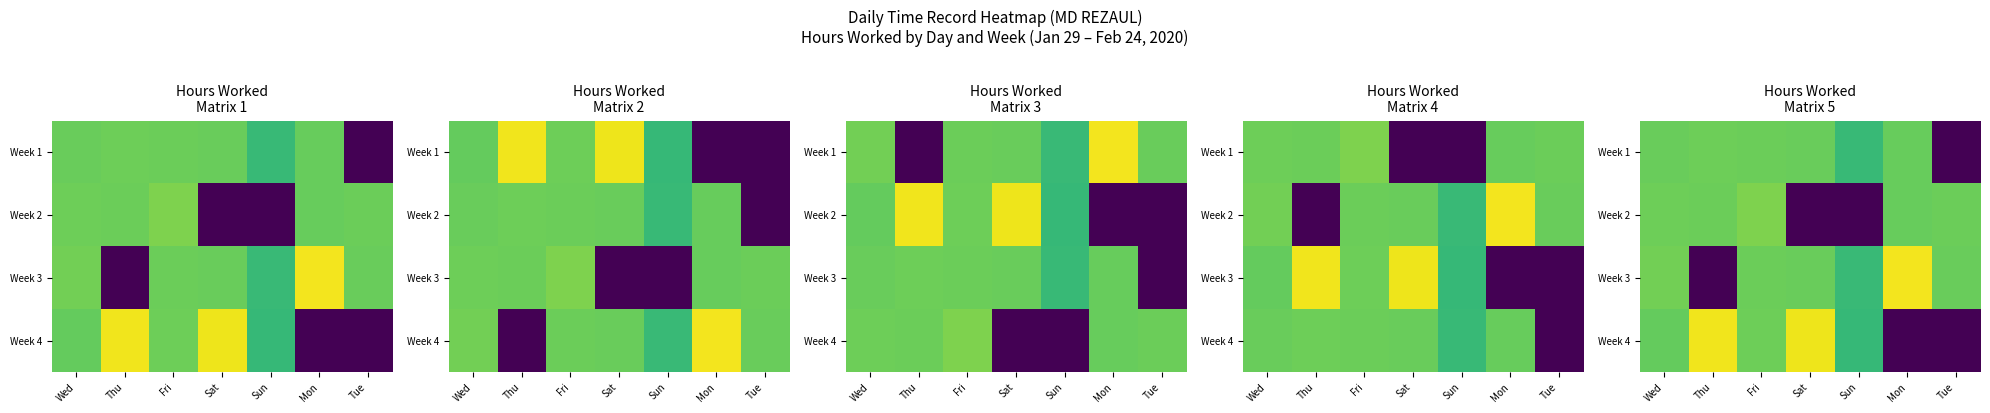

Count the number of categories in the chart.

7